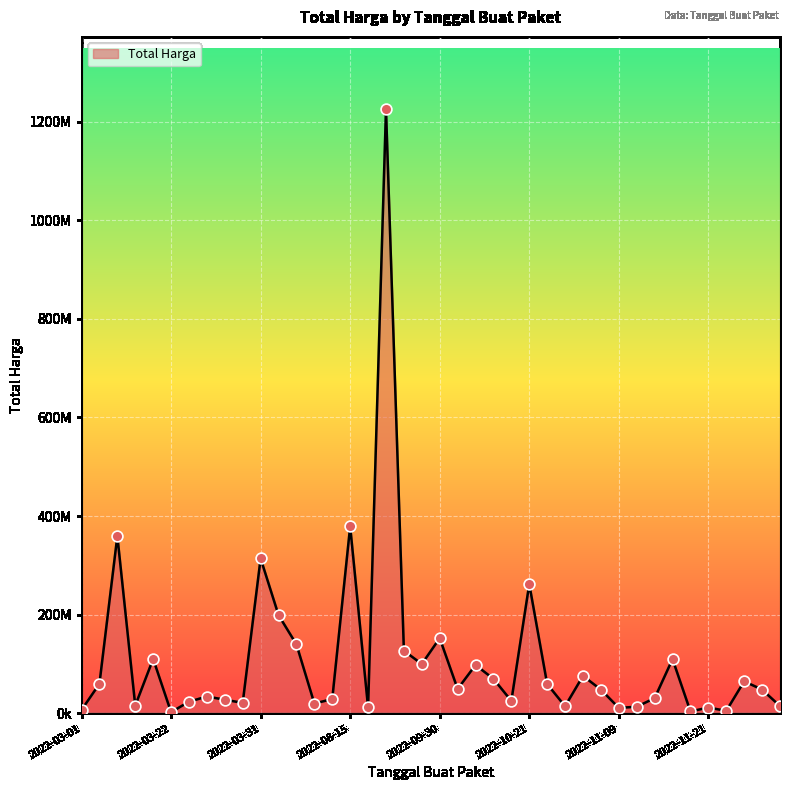

Does the chart have visible grid lines?

Yes